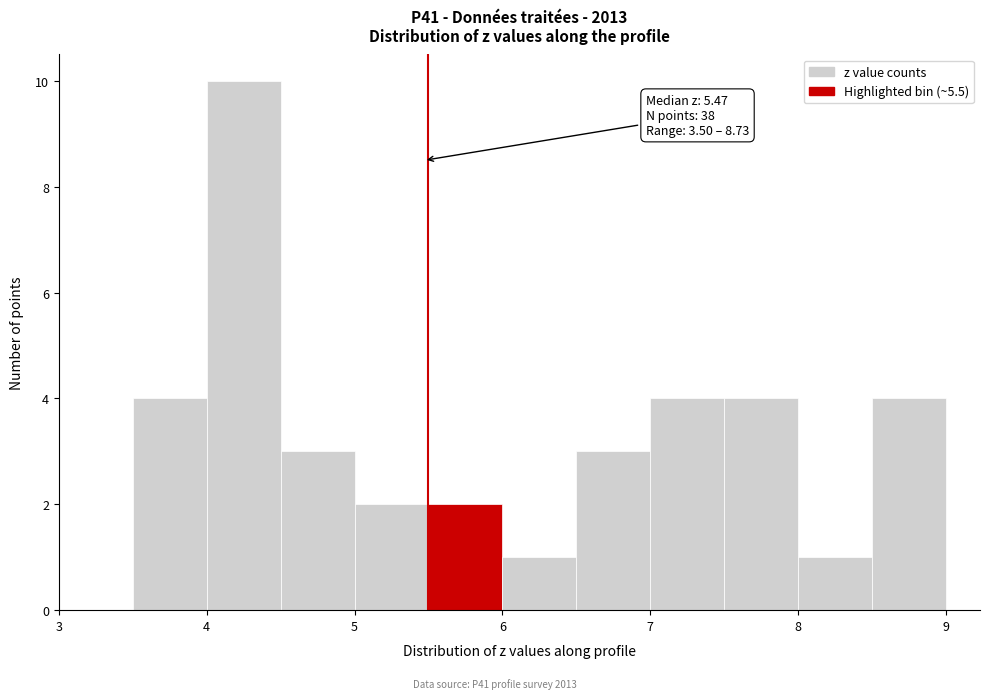

Which range on the x-axis has the tallest bar?

4.0 to 4.5